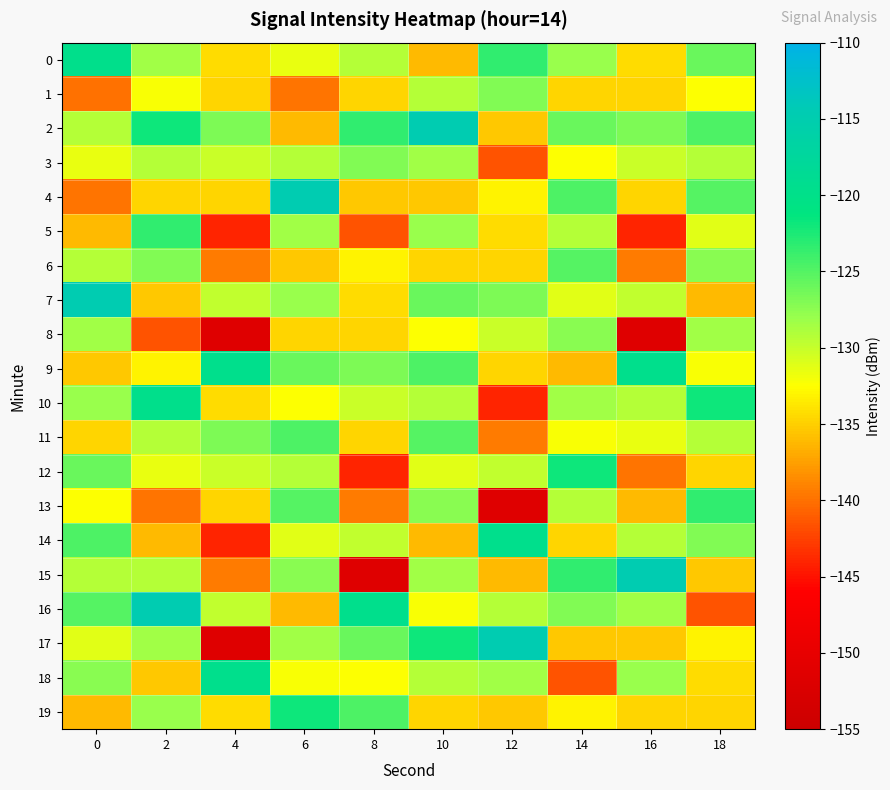

What is the total value across all series at 0?

-2598.5